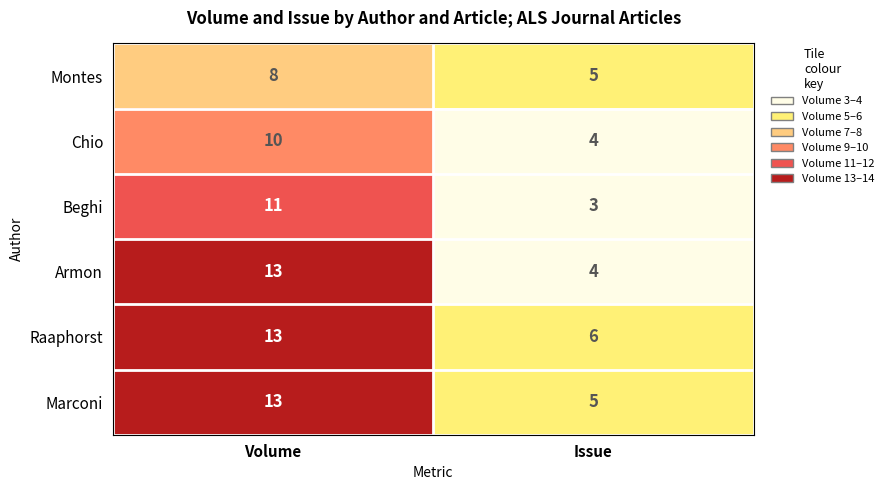

Reading left to right, what are all the values shown in this chart?

Montes: 8	5
Chio: 10	4
Beghi: 11	3
Armon: 13	4
Raaphorst: 13	6
Marconi: 13	5